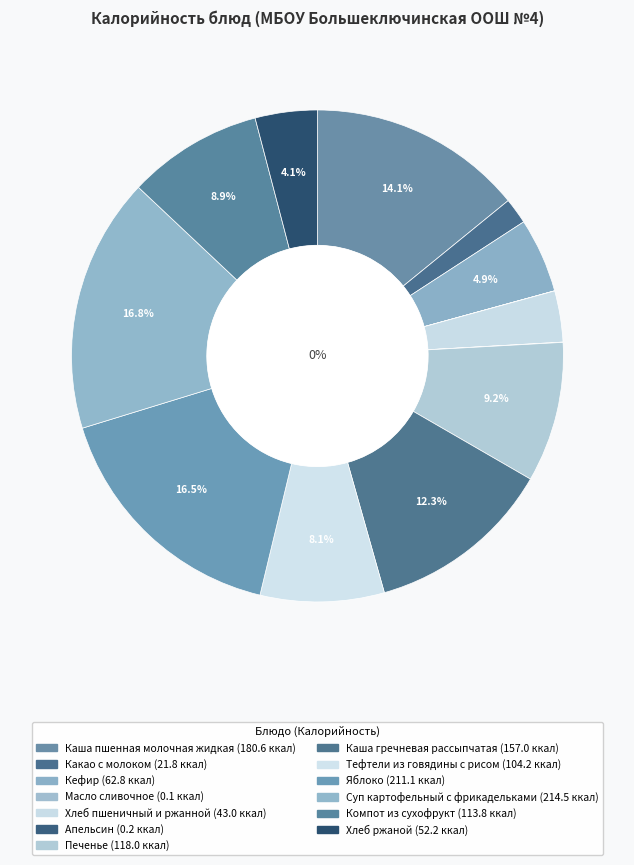

The Каша пшенная молочная жидкая slice represents 29% of the pie. True or false?

False